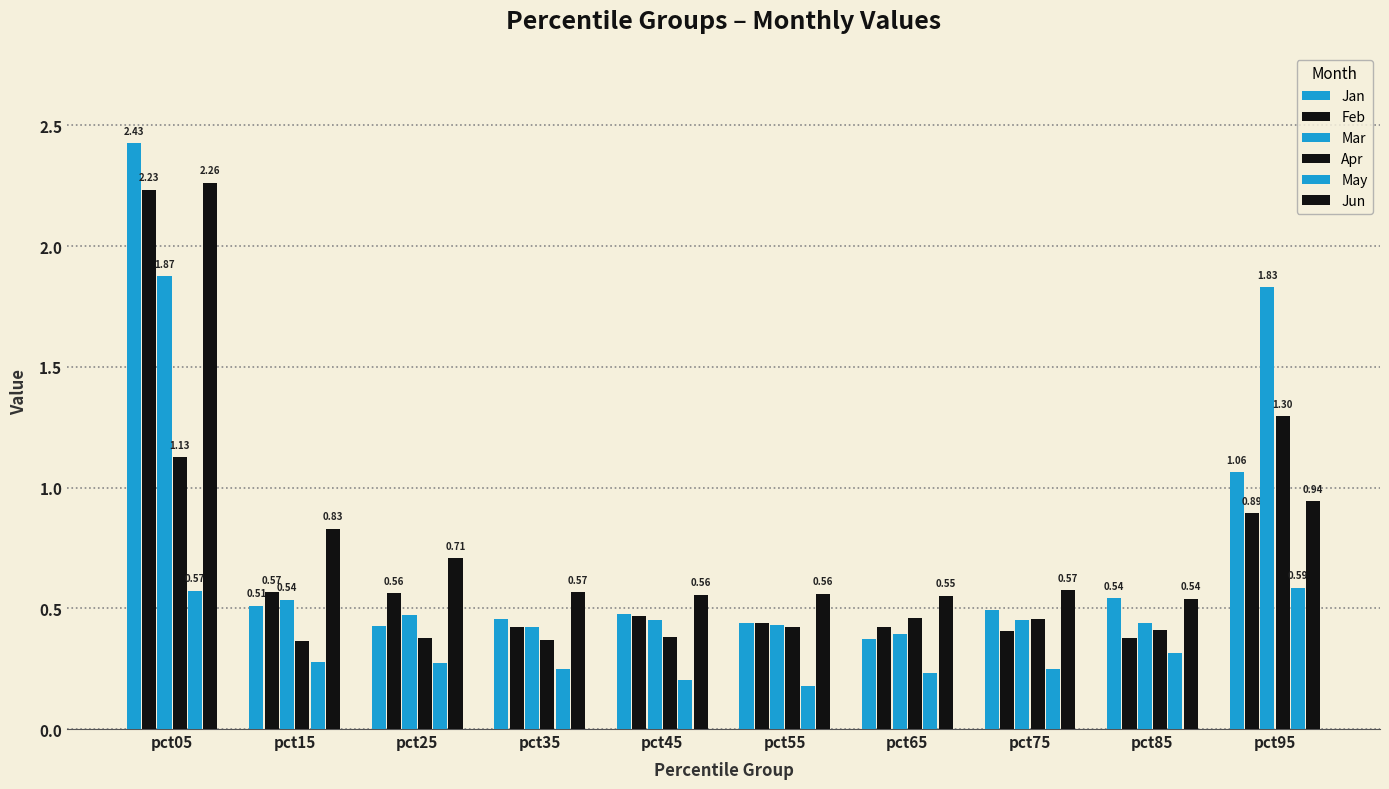

Are the bars horizontal?

No